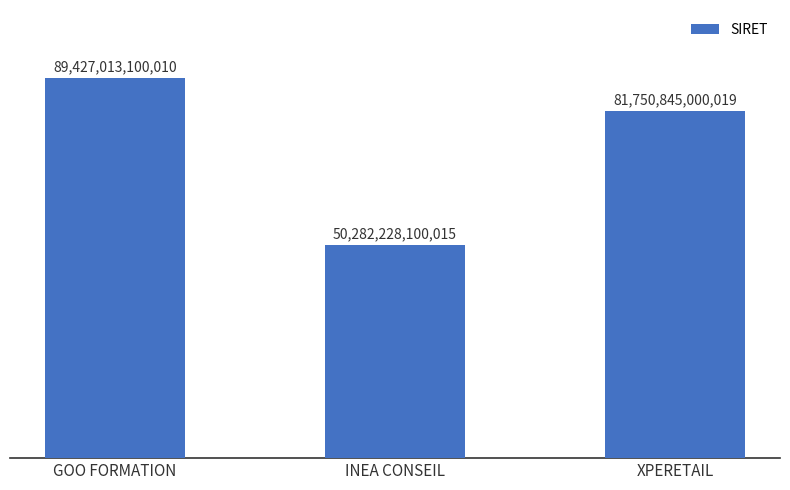

What is the label of the 3rd bar from the right?

GOO FORMATION